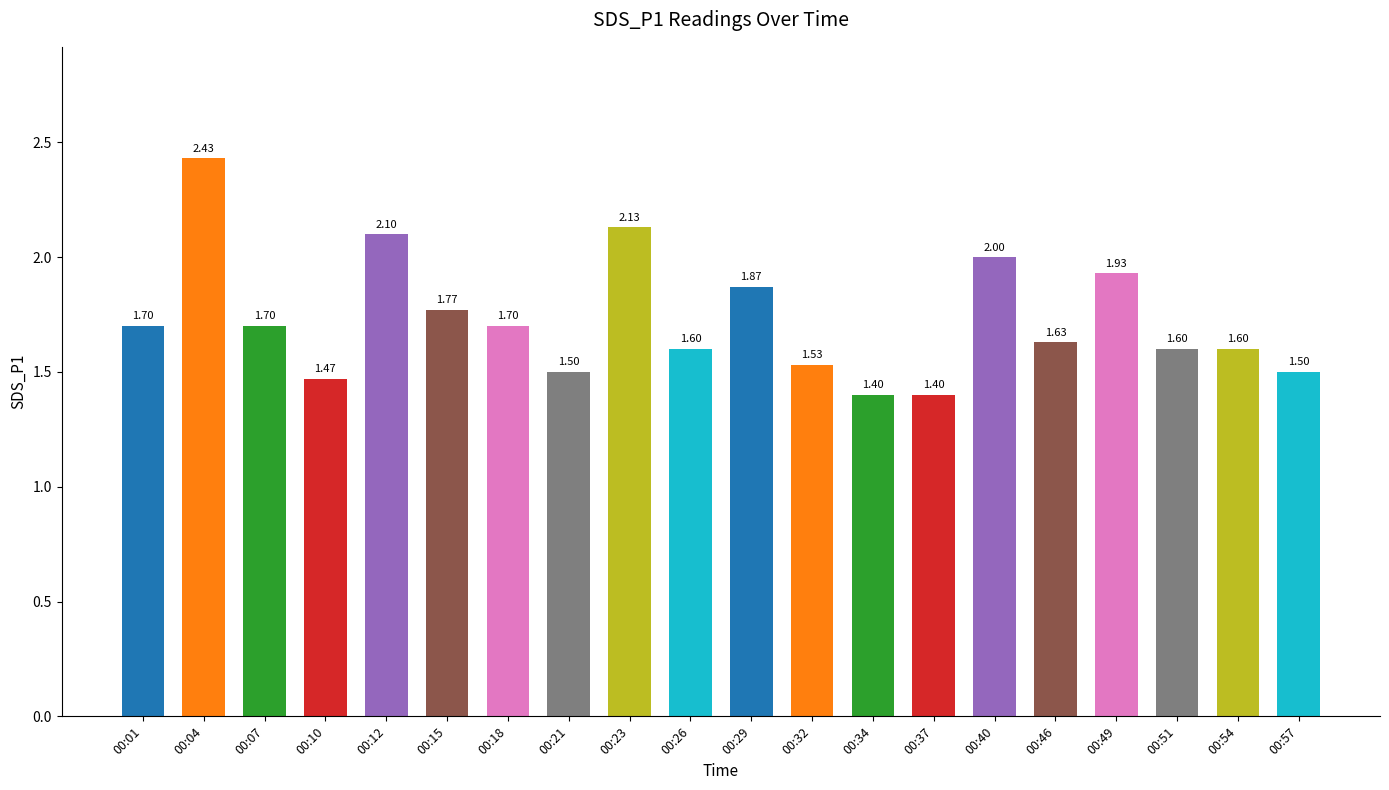

What is the sum of the values at 00:37 and 00:46?

3.0